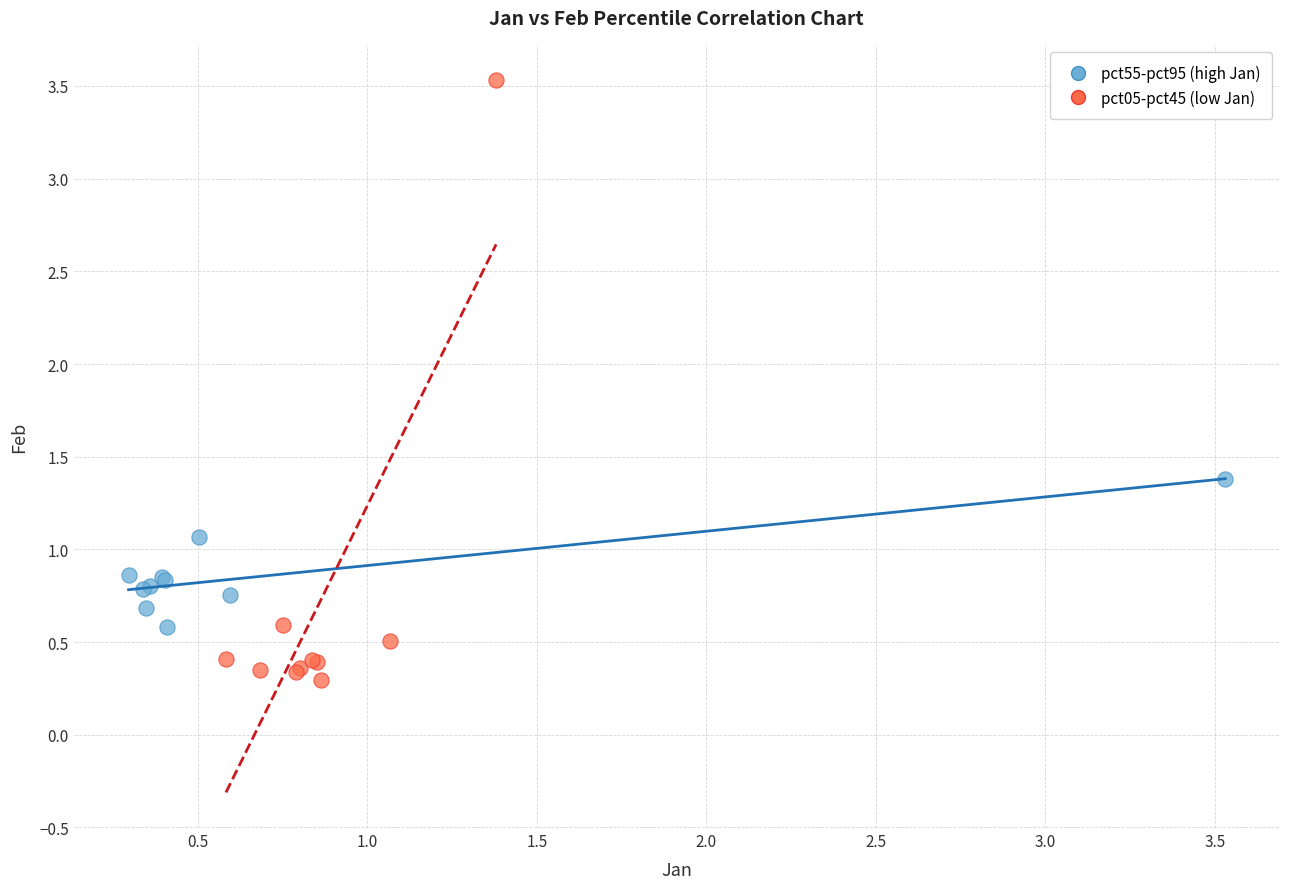

Which series reaches the maximum Y coordinate?

pct05-pct45 (low Jan)